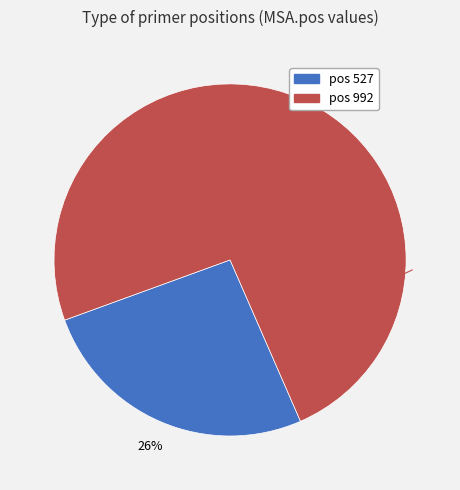

To the nearest percent, what is the difference between the largest and smallest slice percentages?

48%